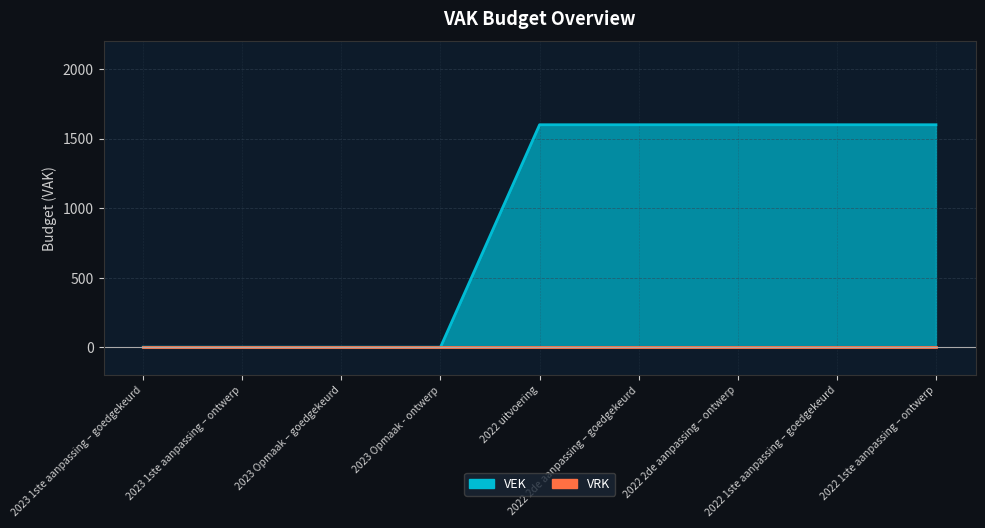

How many values are below 1600?

4